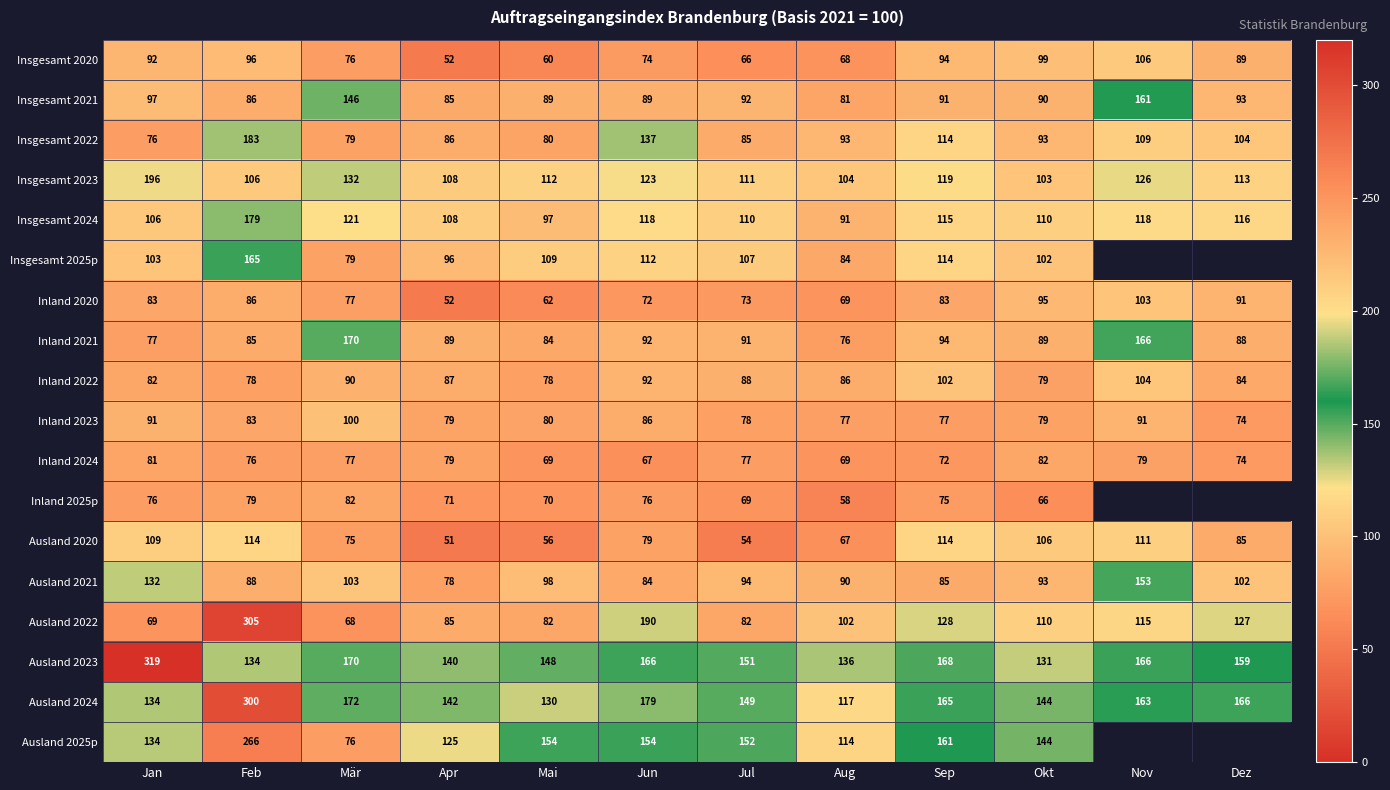

Count the number of categories in the chart.

12